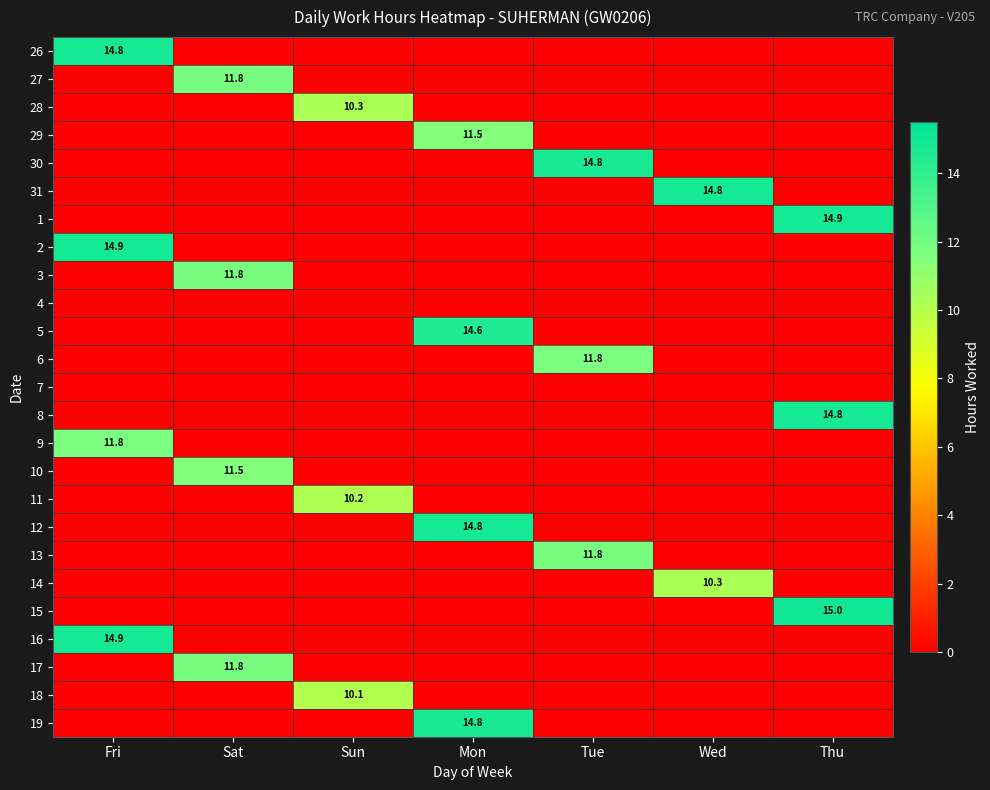

True or false: 5 has a value of 14.6 at Mon.

True